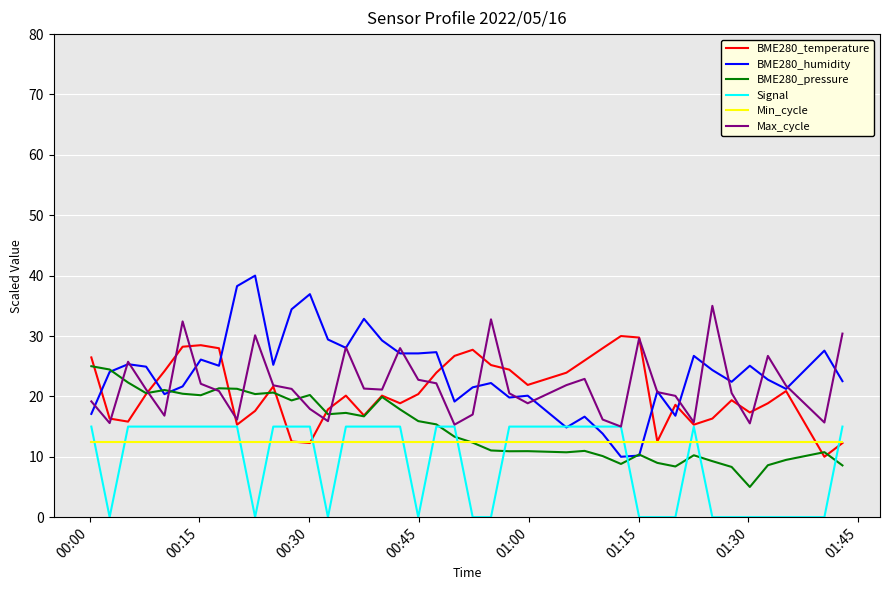

At how many categories does at least one series exceed 12?

40